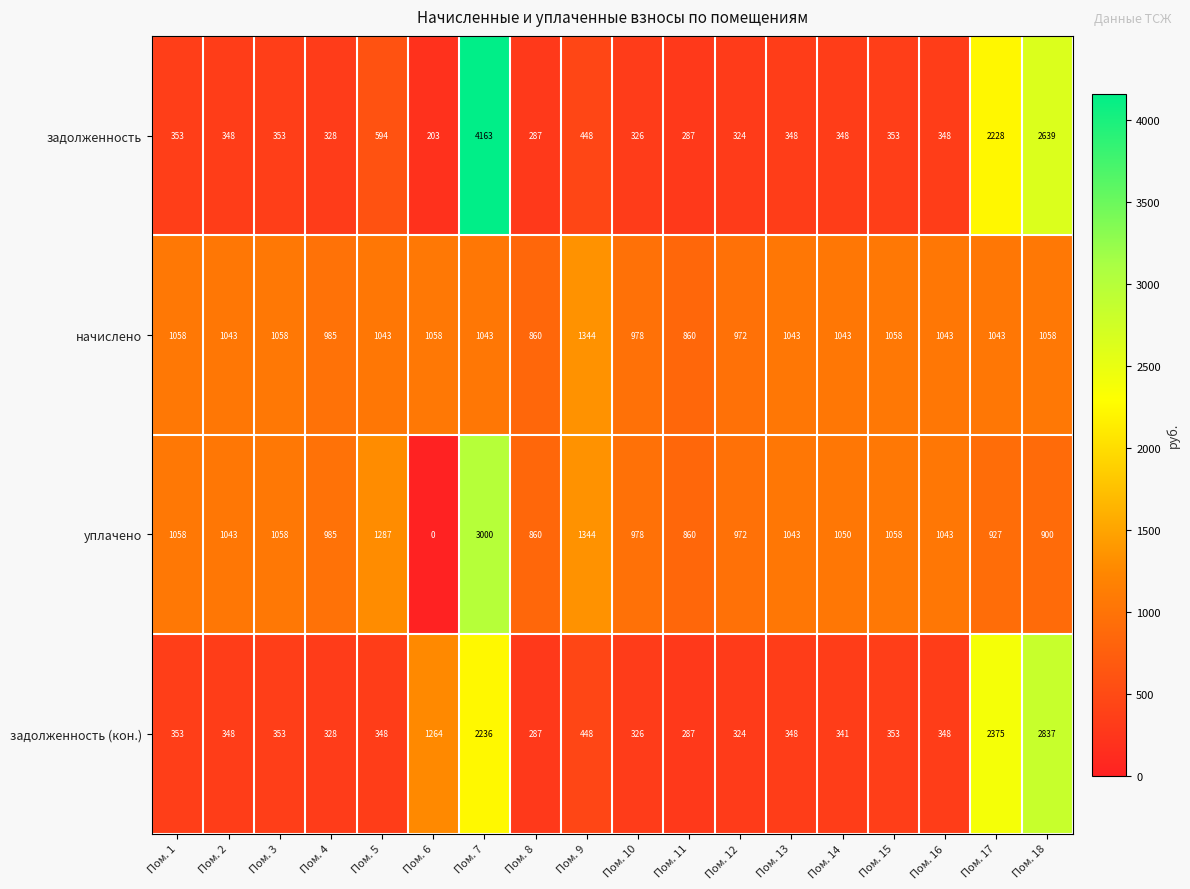

Which category has the highest value across all series?

Пом. 7